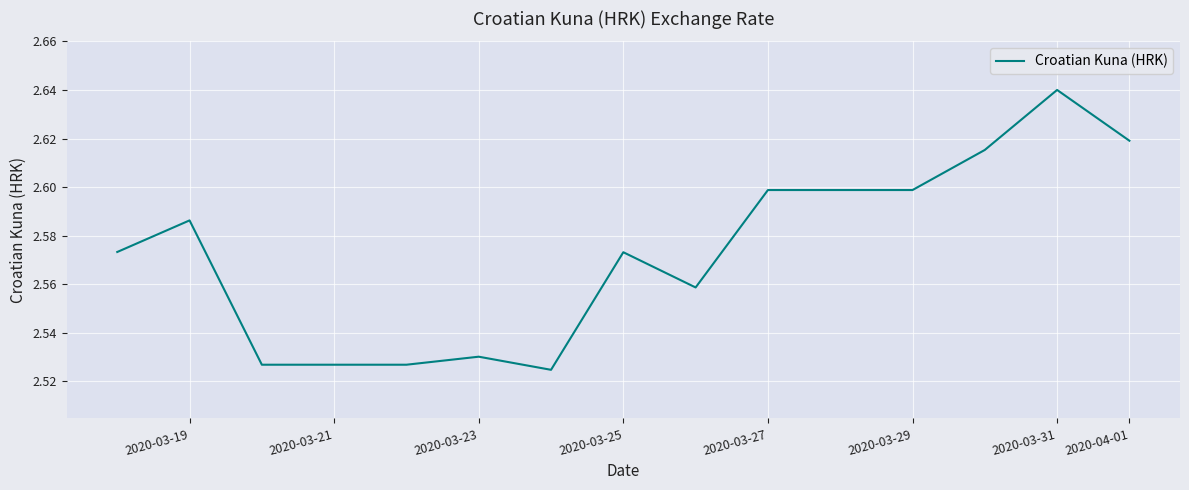

How many series are shown in this chart?

1